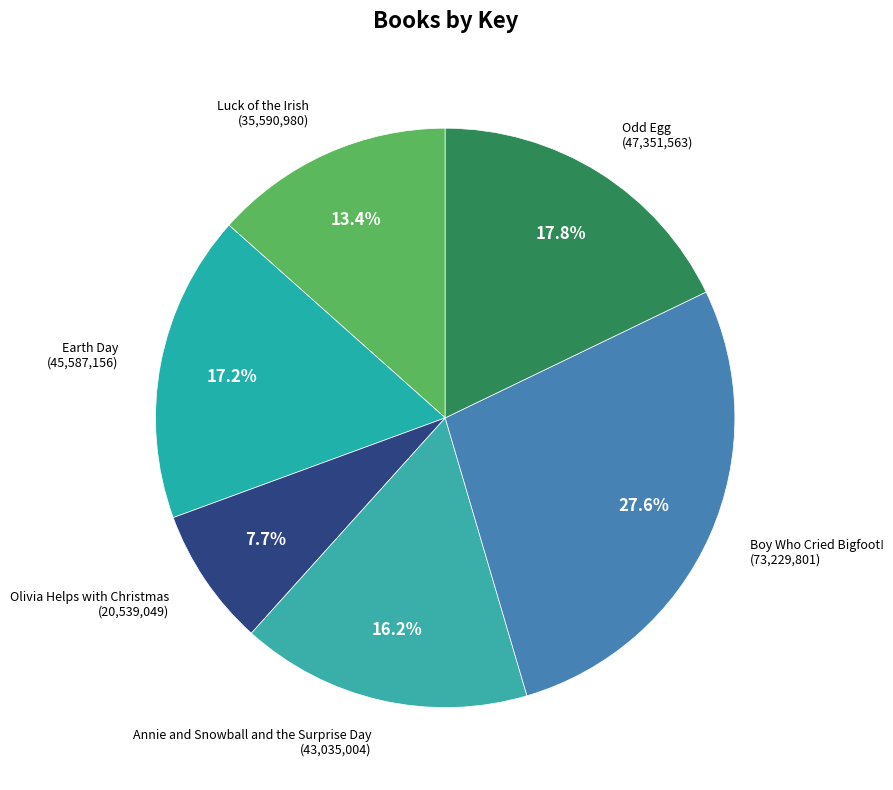

The Boy Who Cried Bigfoot! slice represents 28% of the pie. True or false?

True